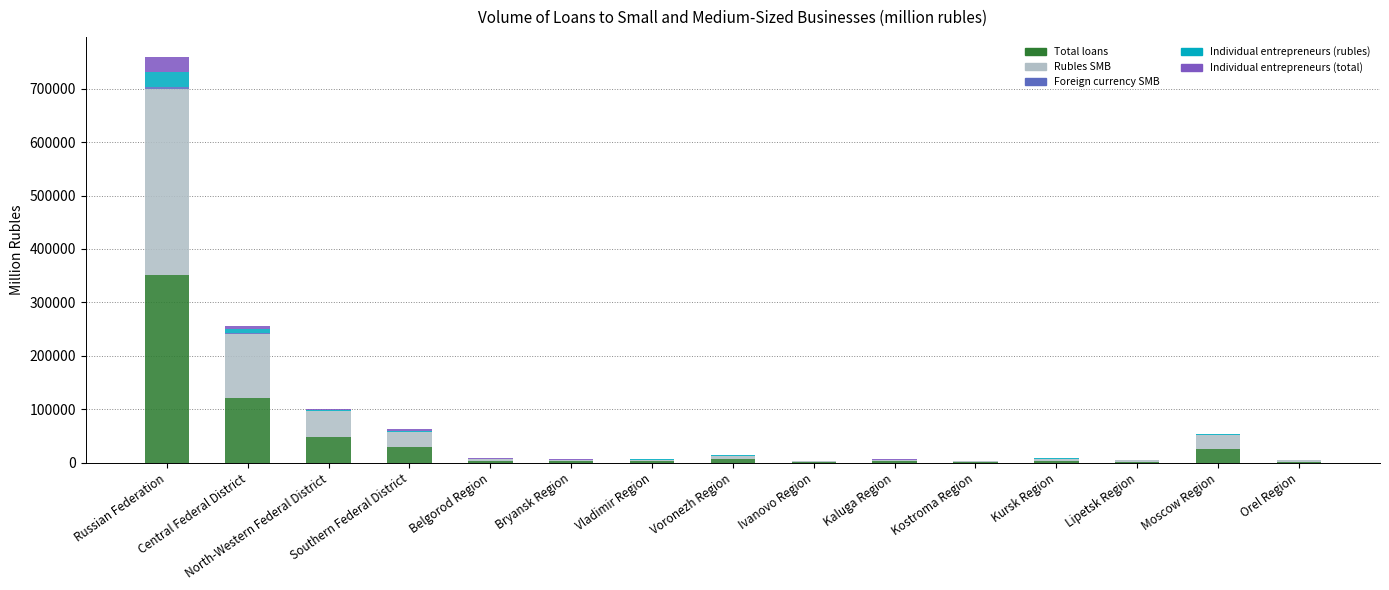

Count the number of categories in the chart.

15